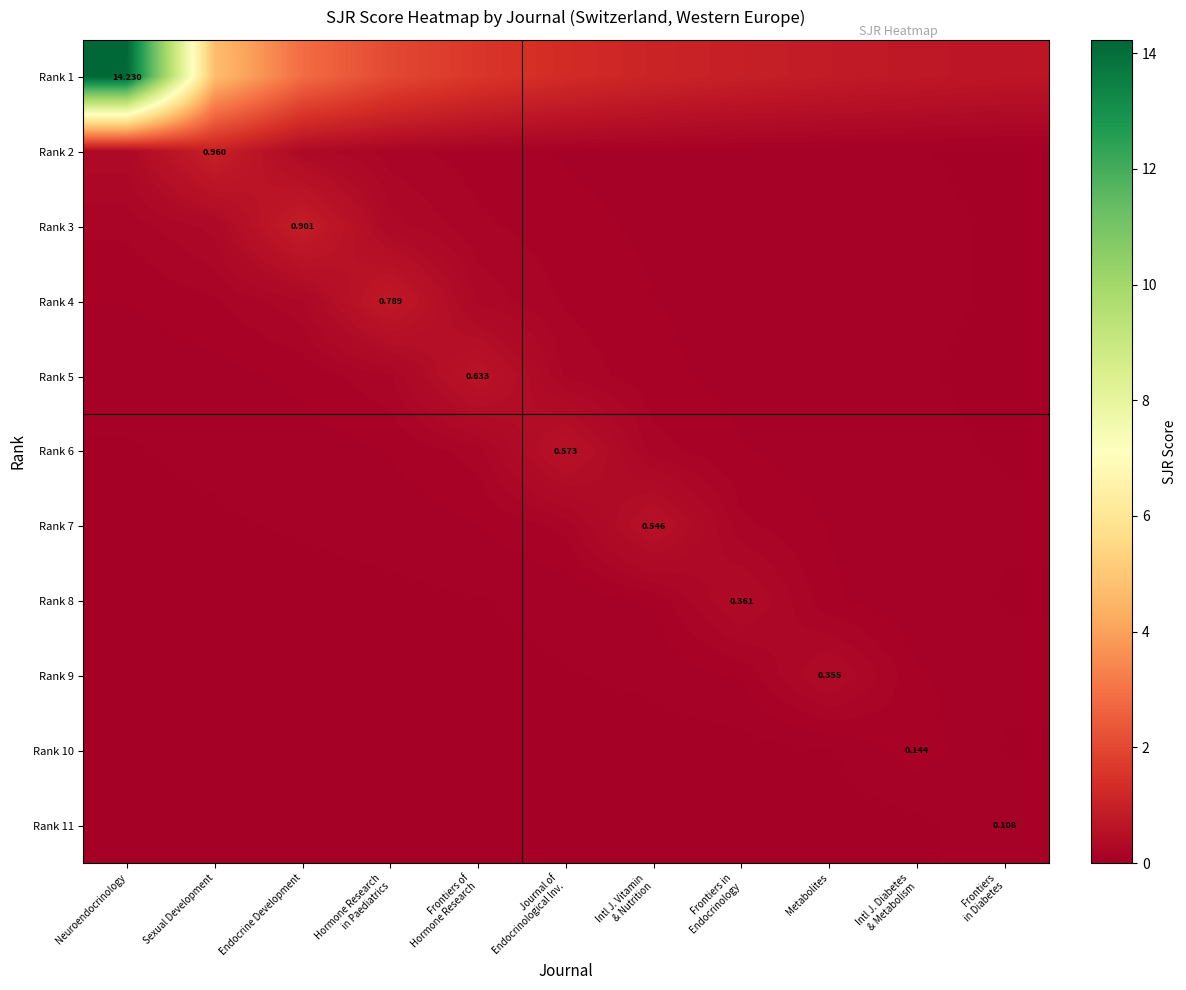

The value of Rank 5 at Neuroendocrinology is 0.1. True or false?

True